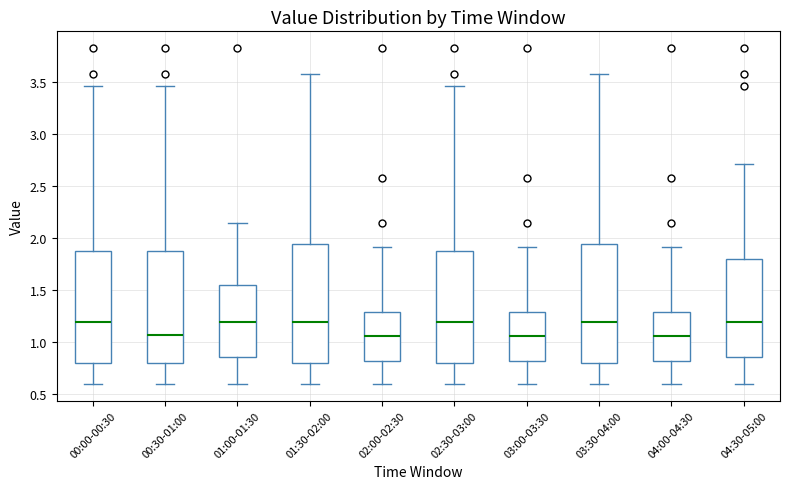

Where is the lower edge of the box for 02:00-02:30 on the y-axis? The values are not printed on the chart, so give them approximately, as read against the axis.

0.80